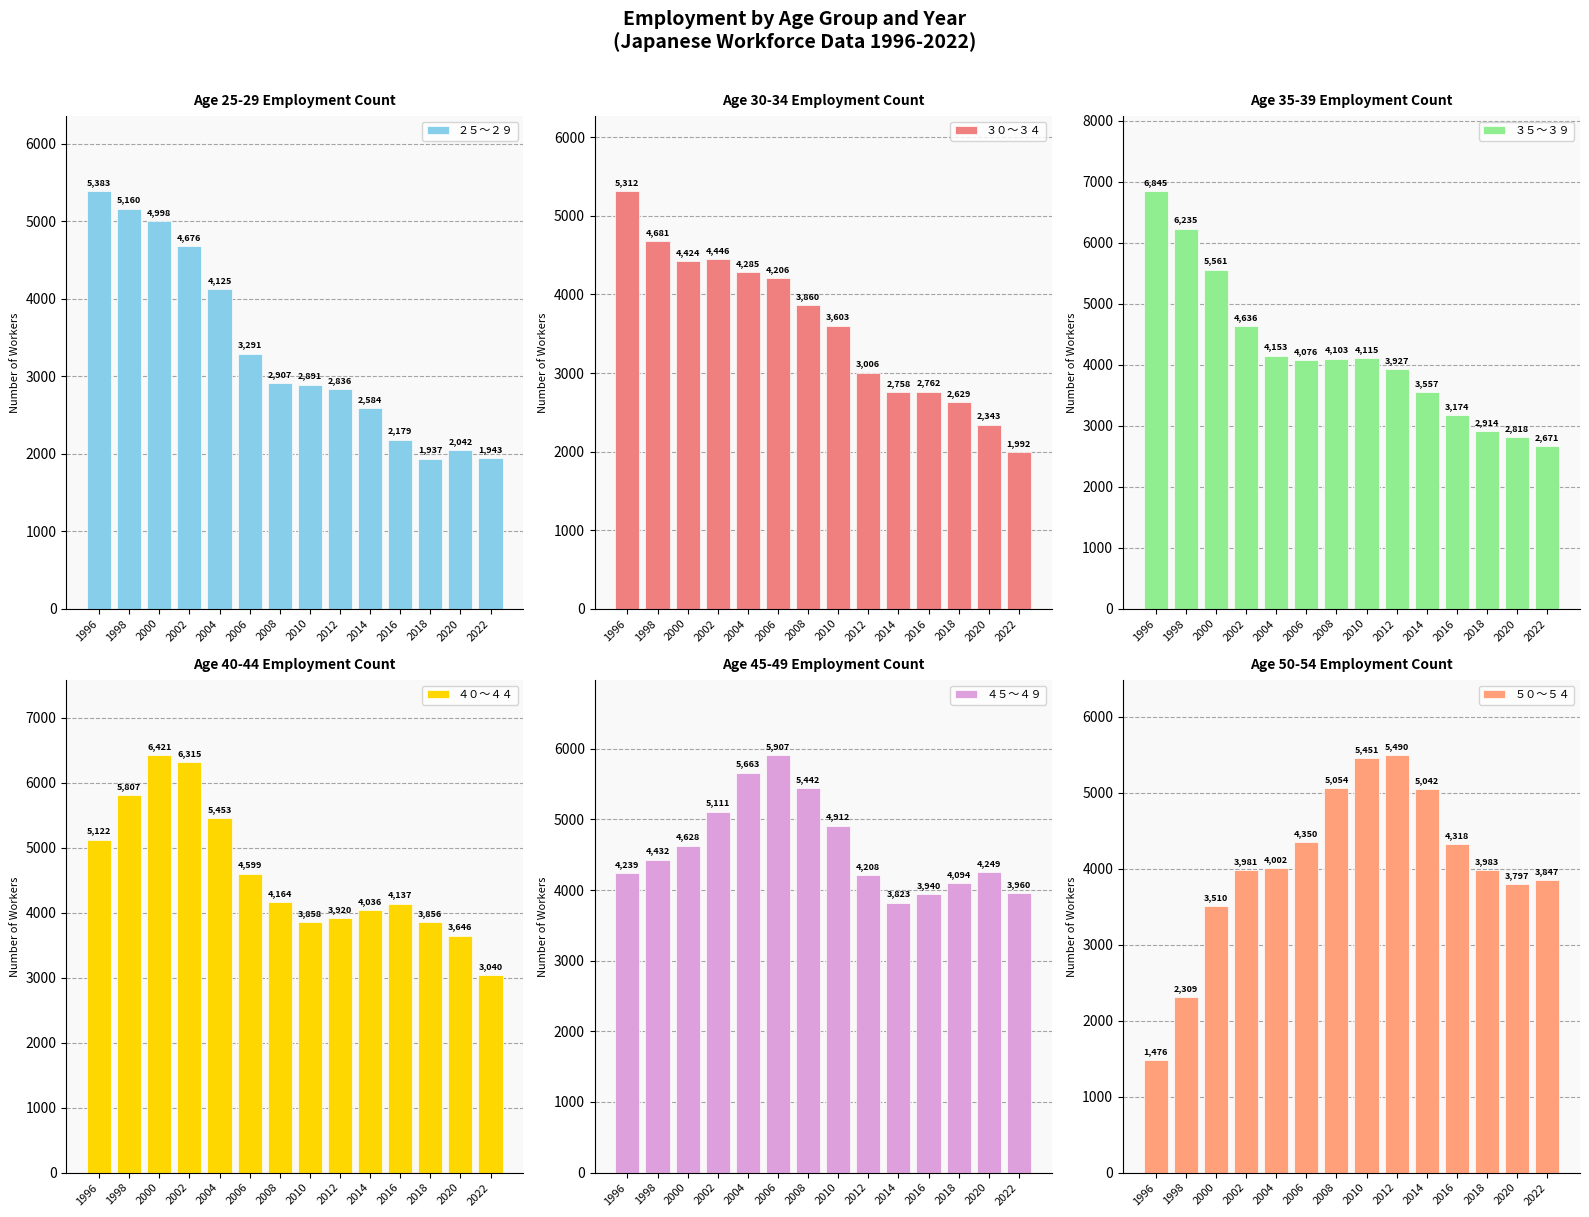

Does the chart contain any negative values?

No